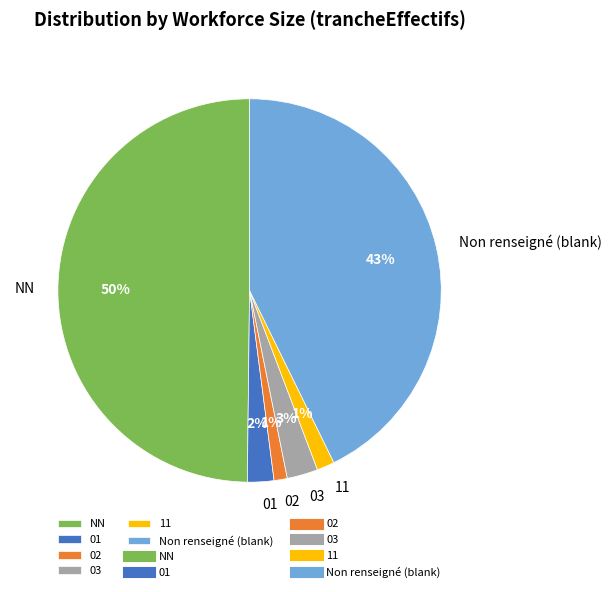

To the nearest percent, what is the difference between the largest and smallest slice percentages?

49%